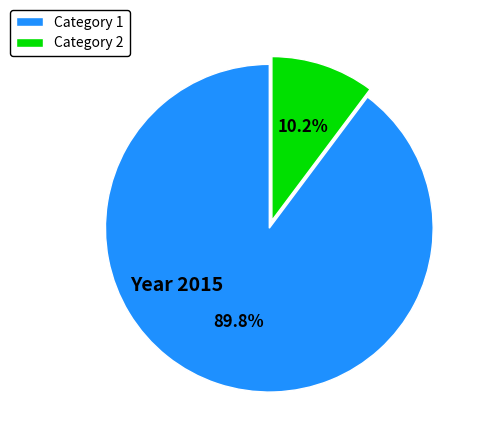

Between Category 1 and Category 2, which is larger?

Category 1